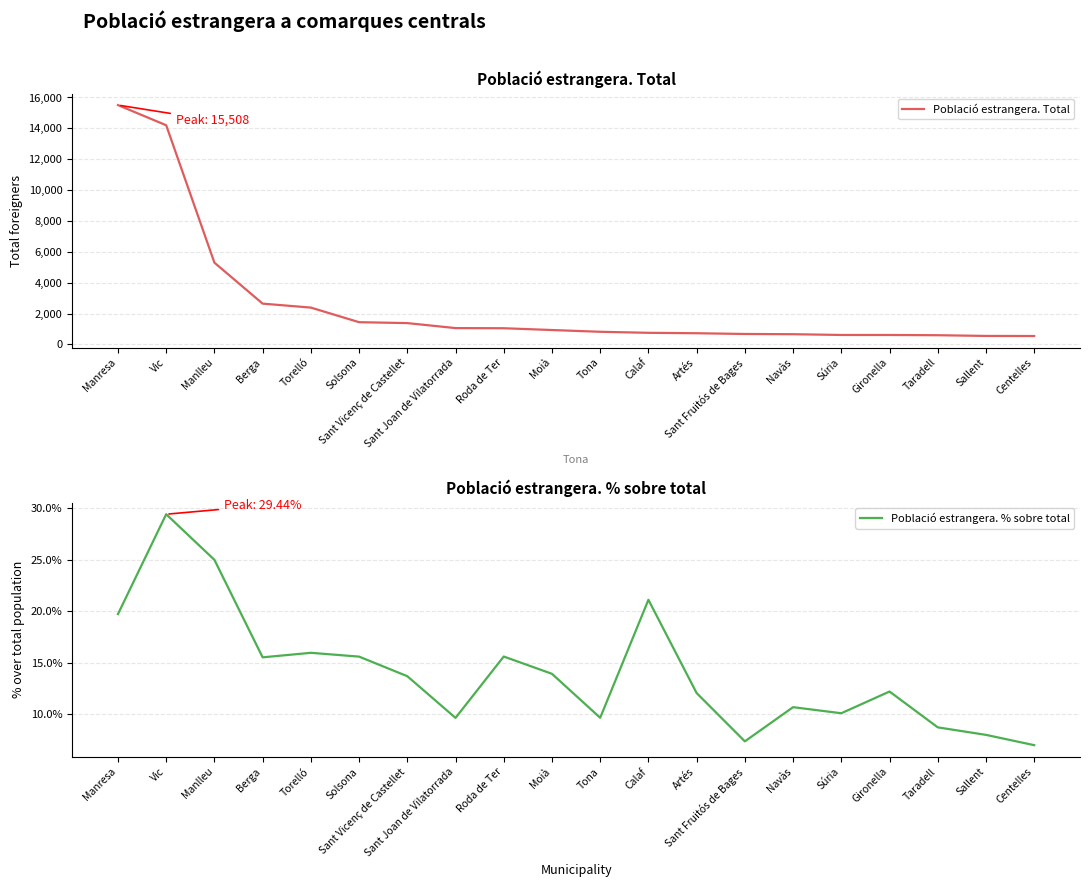

Which has a higher value, Sant Joan de Vilatorrada or Sant Vicenç de Castellet?

Sant Vicenç de Castellet